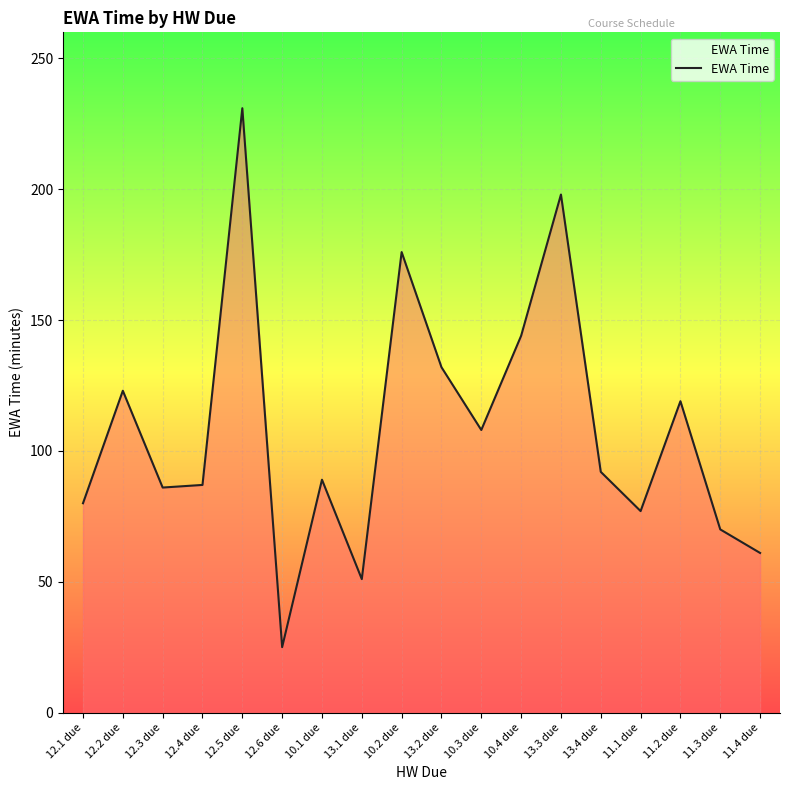

True or false: the data shows 89 at 10.1 due.

True